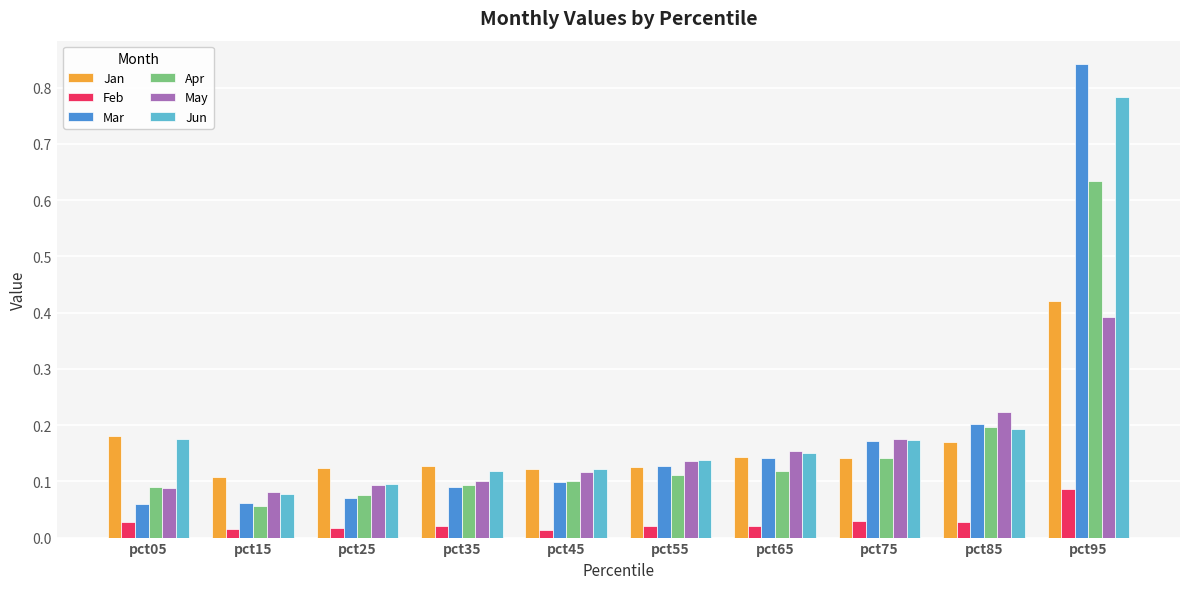

How many categories are shown in the chart?

10